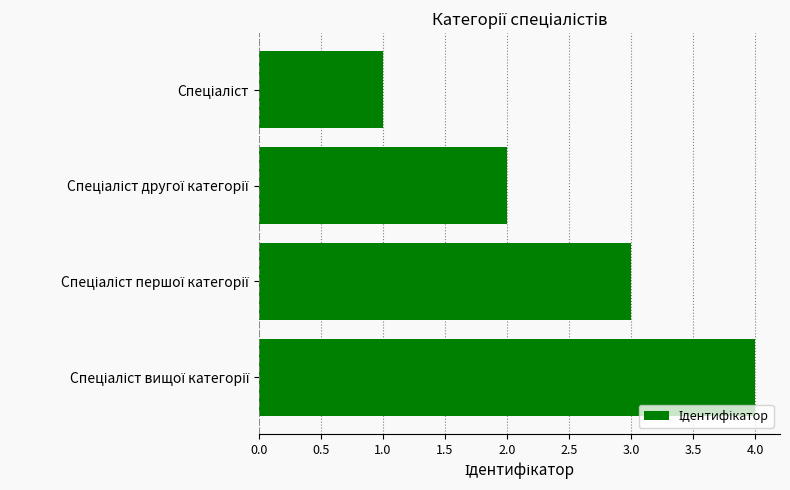

What is the difference between the maximum and minimum values?

3